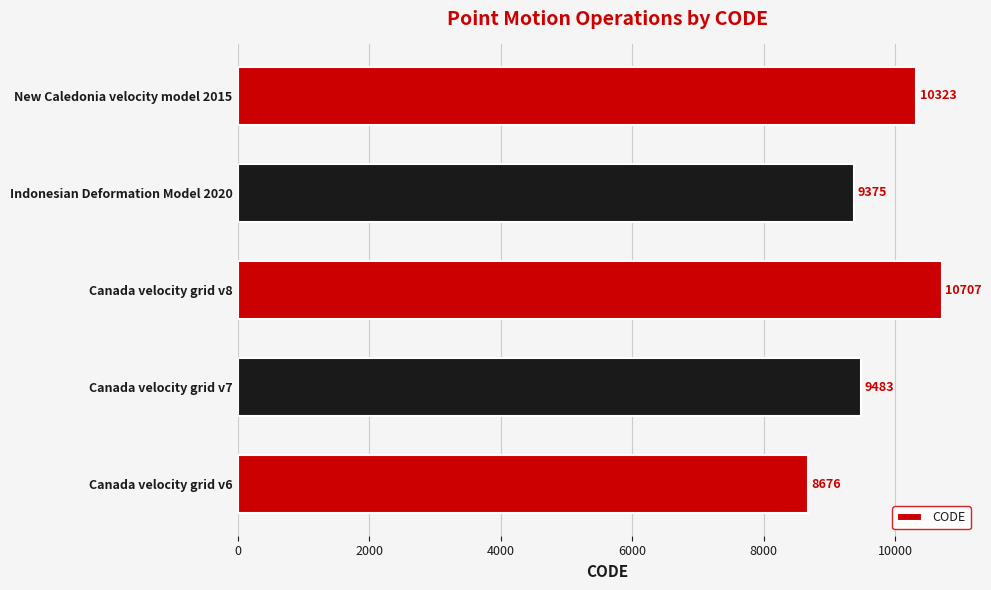

What is the smallest value displayed?

8676